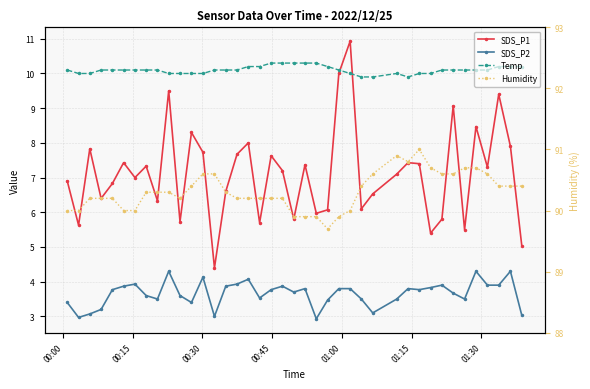

How many intersections are there between Temp and SDS_P1?

2